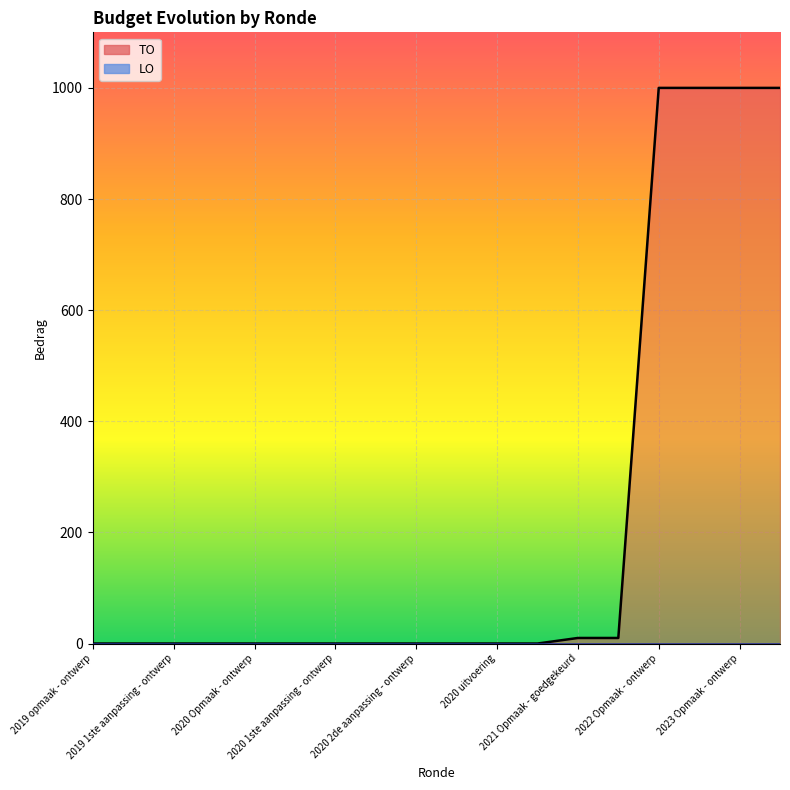

The value at 2021 1ste aanpassing - ontwerp is 10. True or false?

True